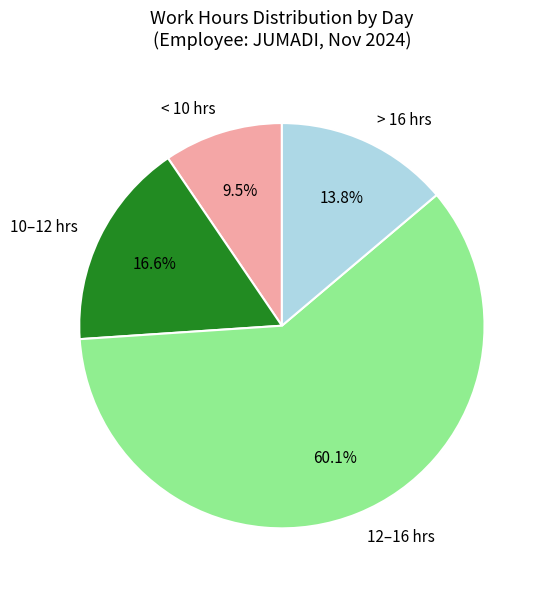

Which category has the biggest portion of the pie?

12–16 hrs